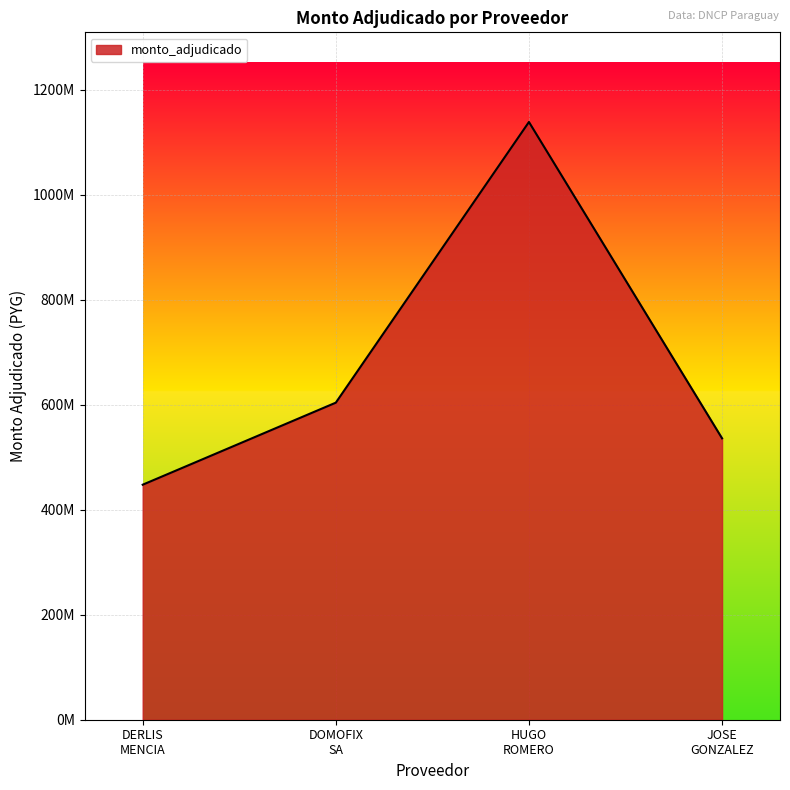

At which label is the value closest to 793261180?

DOMOFIX
SA